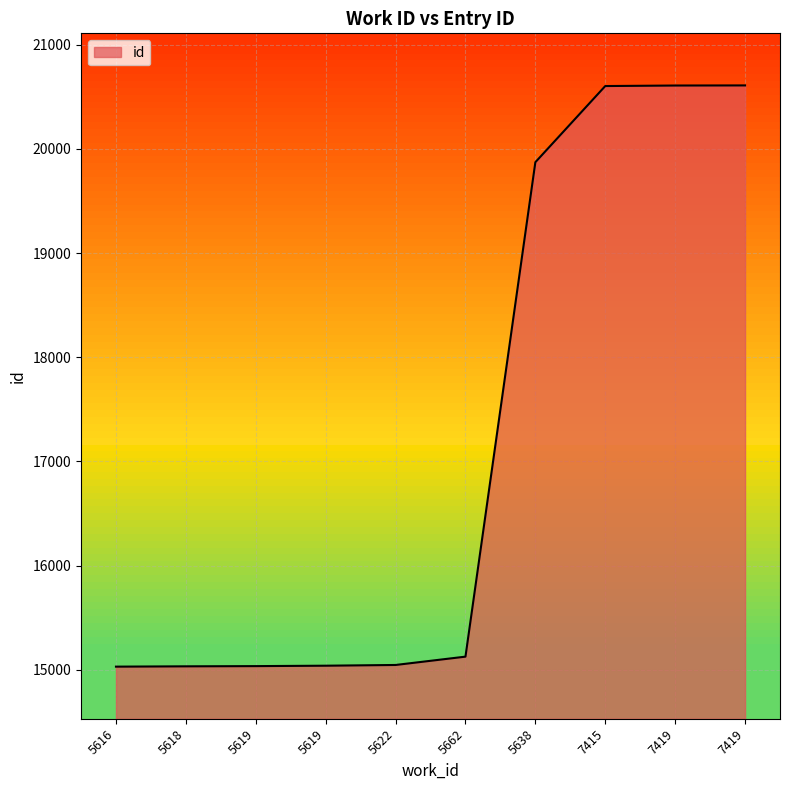

How many lines are shown in the chart?

1